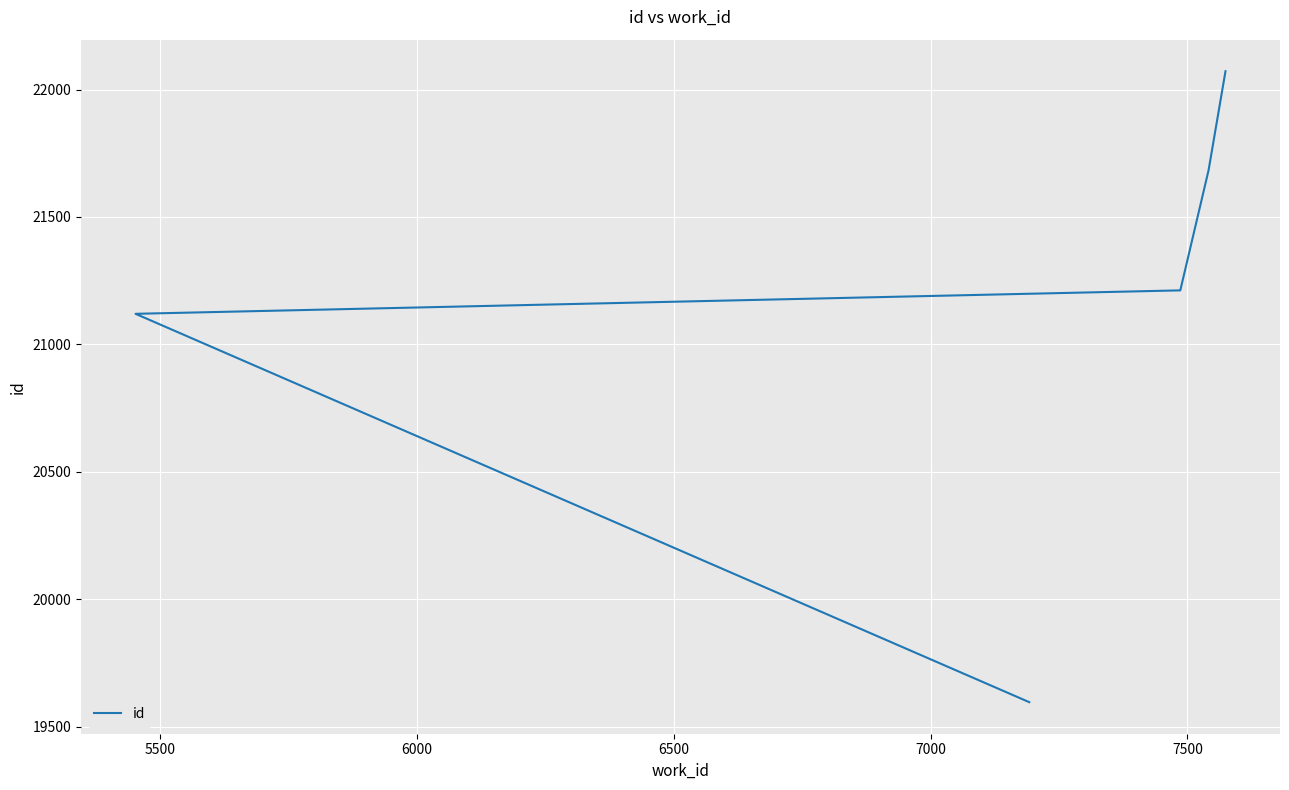

Reading left to right, transcribe all the data shown in this chart.

19596	21120	21212	21683	22072